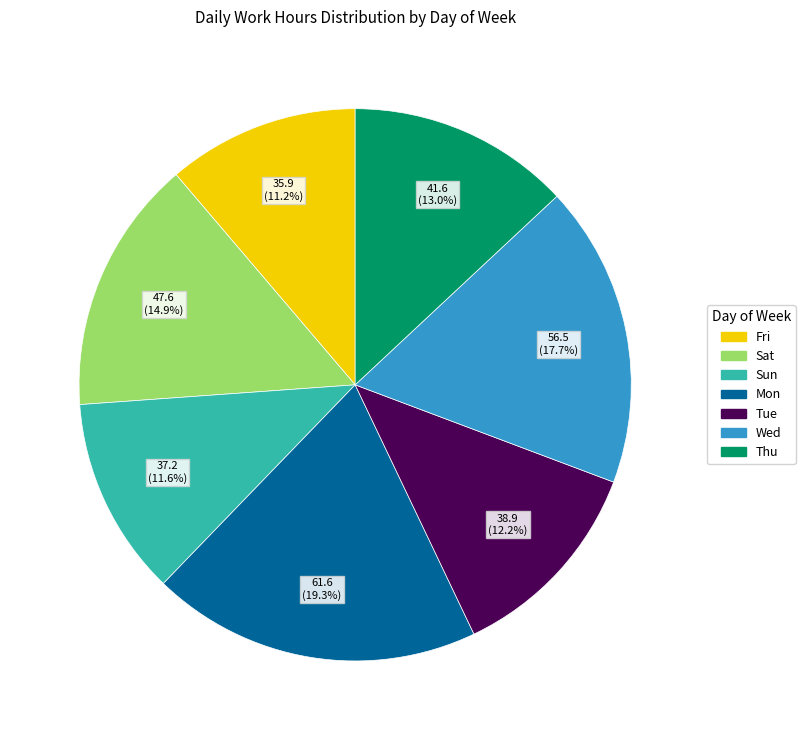

What percentage do Fri and Tue together represent?

23.4%